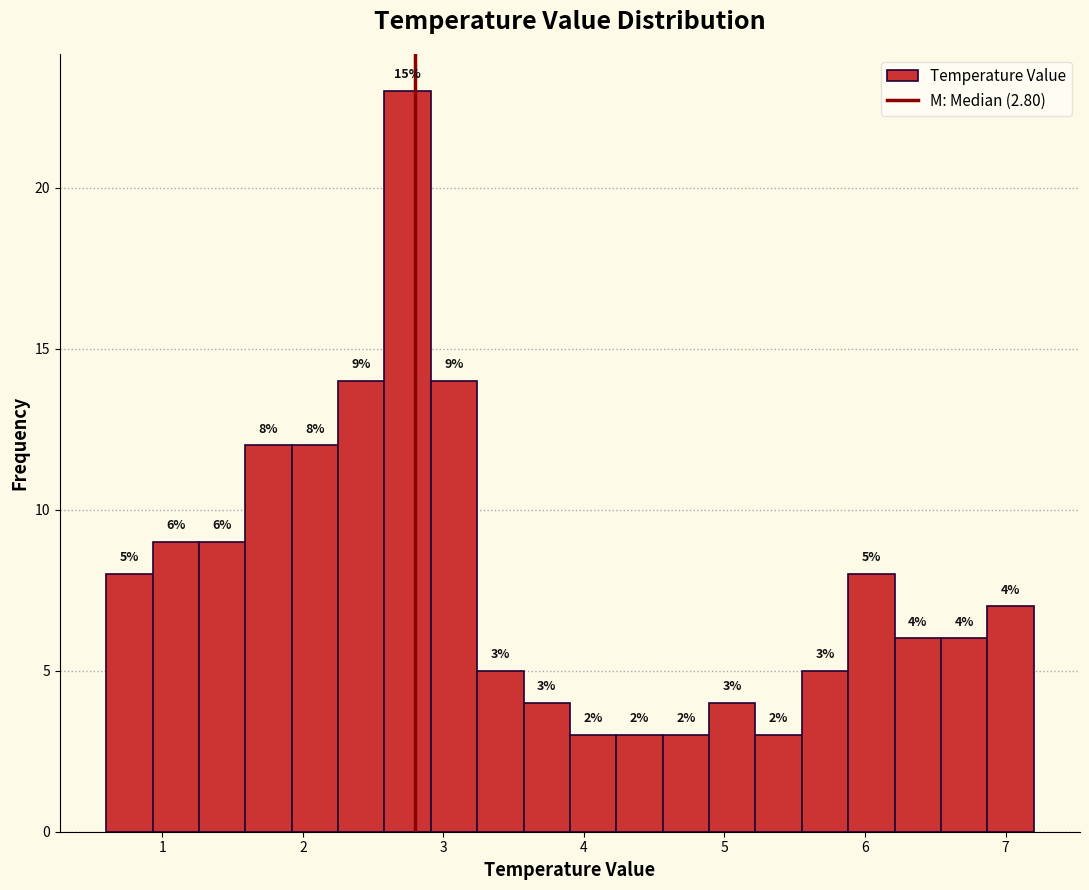

Read against the x-axis, roughly where is the centre of the tallest bar?

2.7